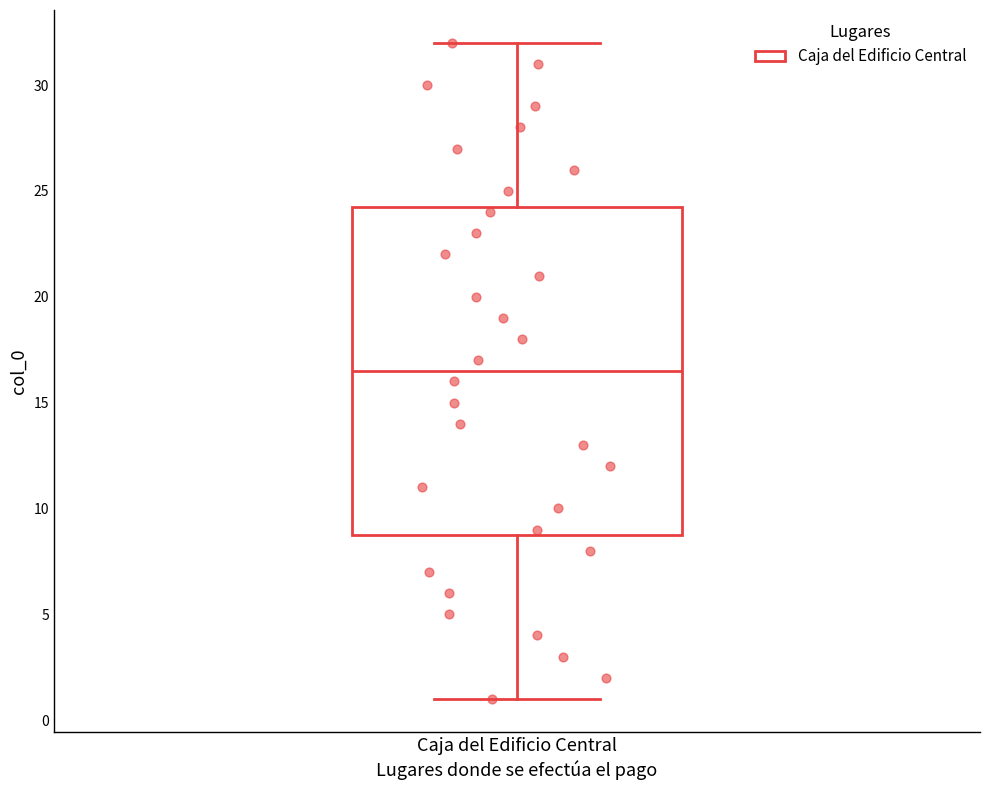

Where does the median line of the box for Caja del Edificio Central sit on the y-axis? The values are not printed on the chart, so give them approximately, as read against the axis.

16.5